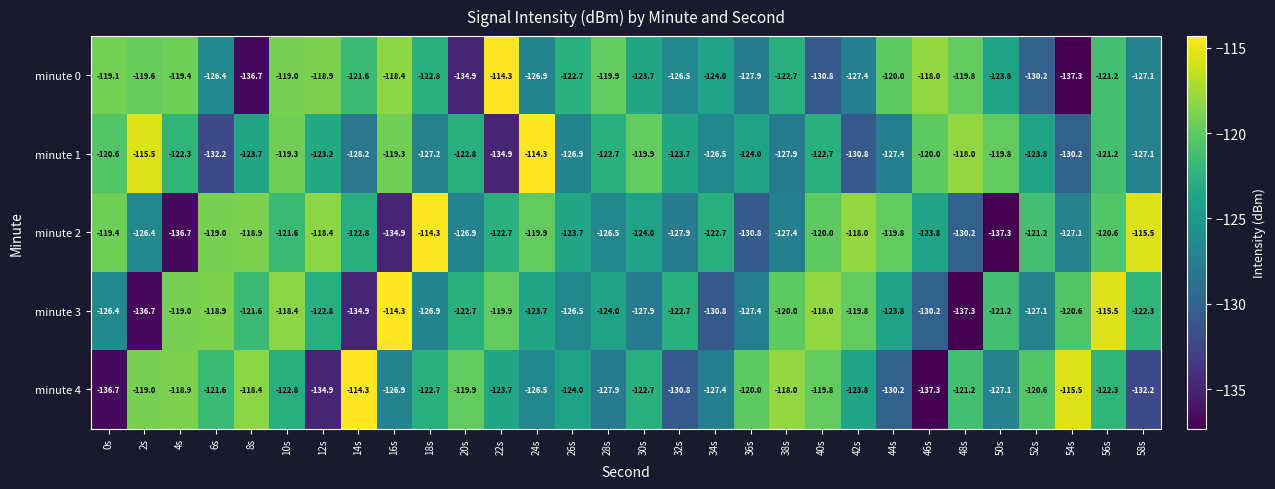

At 40s, list the series in order from smallest to largest.

minute 0, minute 1, minute 2, minute 4, minute 3